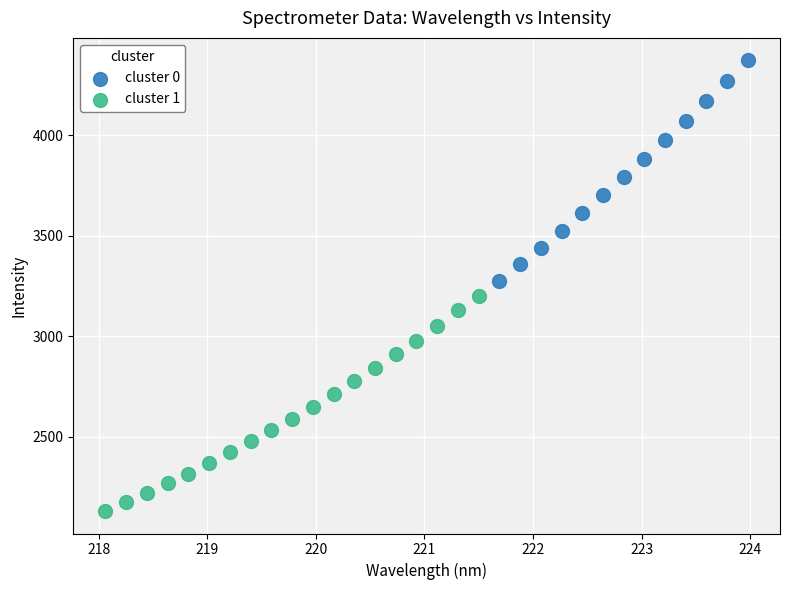

Which series reaches the maximum Y coordinate?

cluster 0